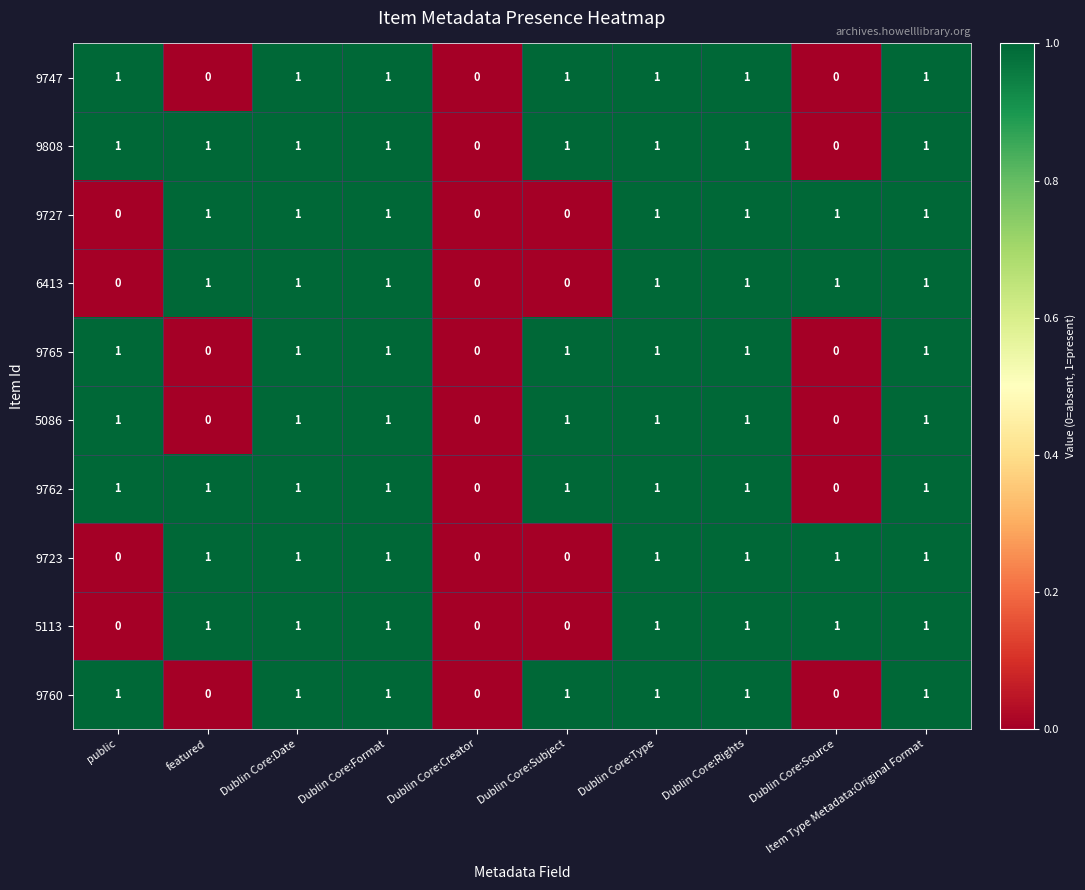

Count the 6413 values in the range 0 to 1.

10